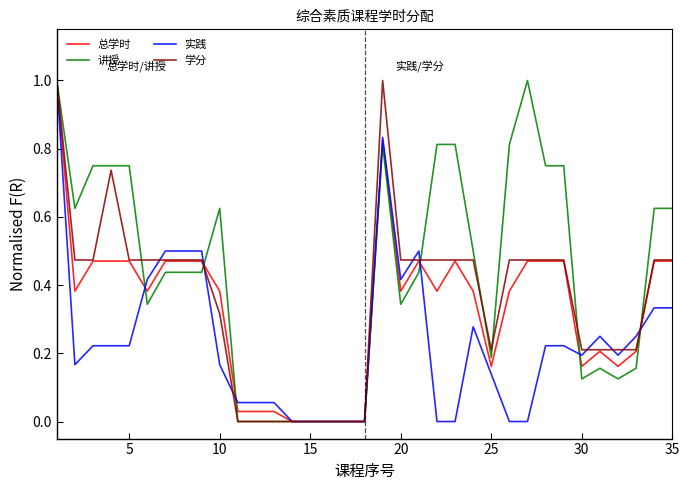

True or false: 讲授 and 实践 intersect in this chart.

True